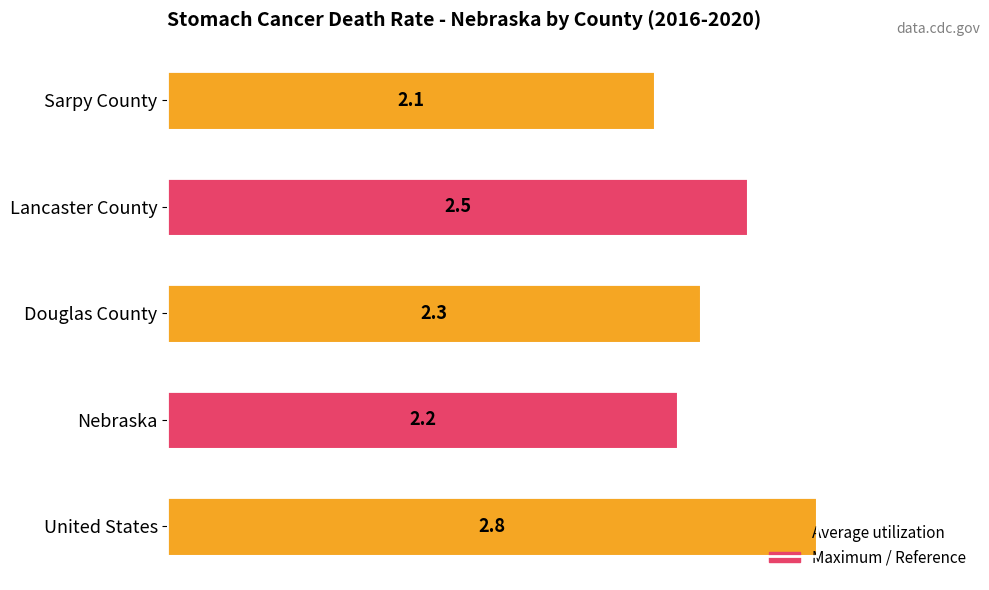

True or false: the data shows 1.2 at United States.

False